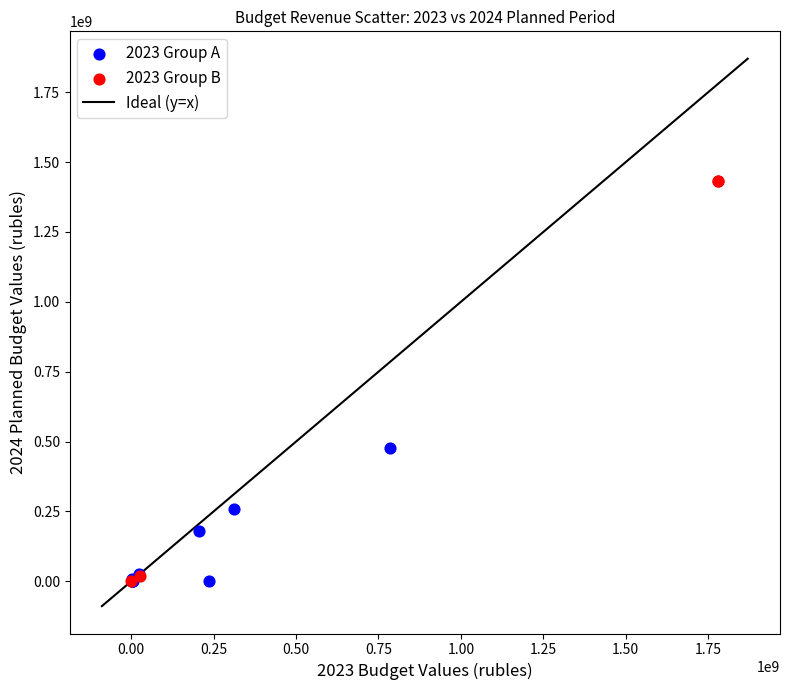

Which series has the largest Y range (max minus min)?

2023 Group B